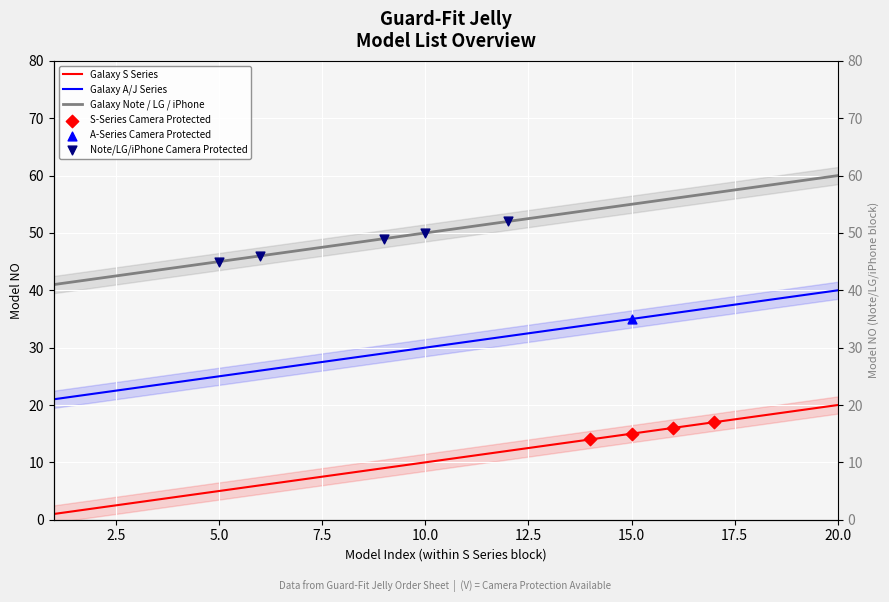

What are all the series names shown in the legend?

Galaxy S Series, Galaxy A/J Series, Galaxy Note / LG / iPhone